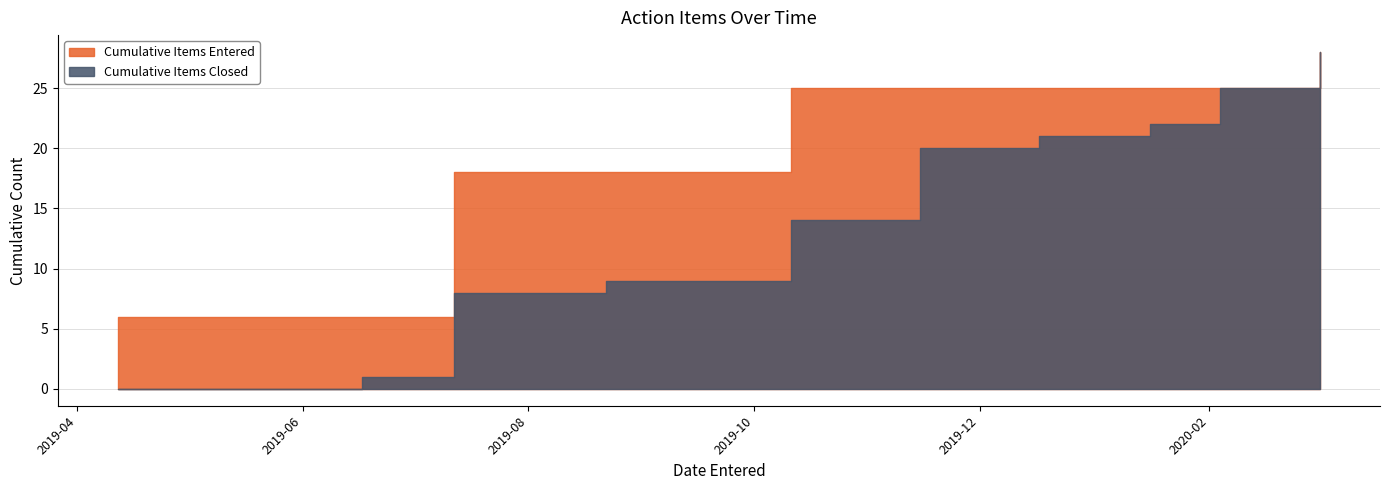

How many values in the Closed Items series are below 7?

7